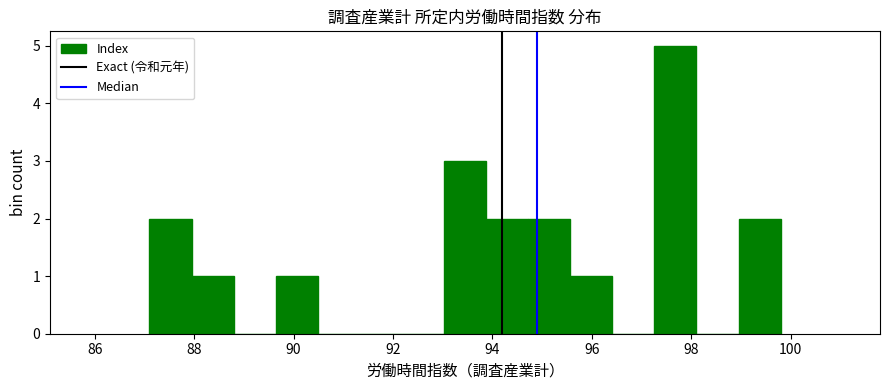

What is the height of the bar covering 87.2 to 88.0 on the x-axis? Neither the bar edges nor the heights are printed on the chart, so give them approximately, as read against the axes.

2